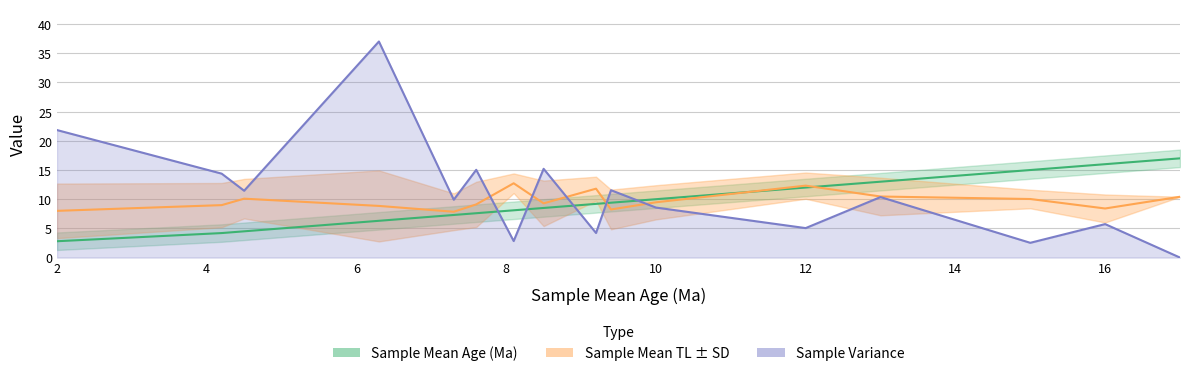

What is the value of the Sample Mean TL point at the 13th from the left?

10.5